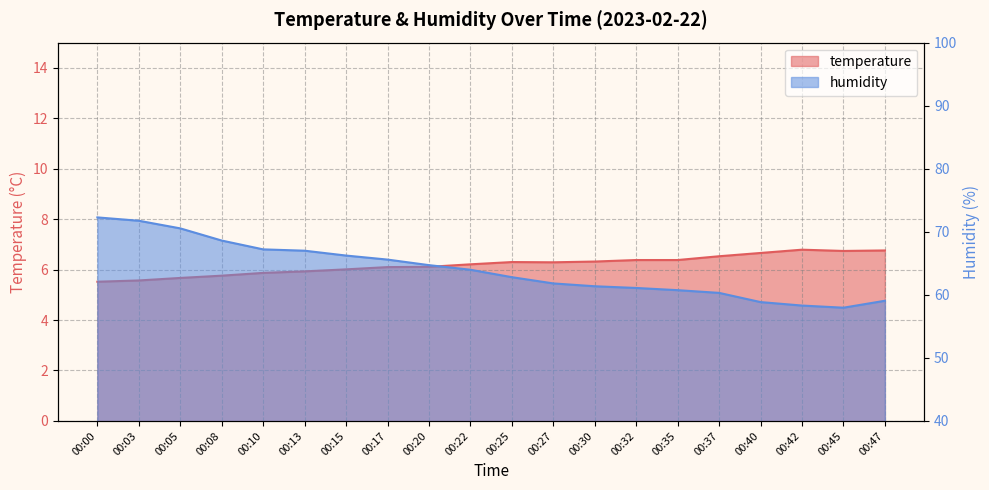

Reading left to right, extract all data points from this chart.

temperature: 5.5	5.6	5.7	5.8	5.9	5.9	6.0	6.1	6.1	6.2	6.3	6.3	6.3	6.4	6.4	6.5	6.7	6.8	6.7	6.8
humidity: 72.3	71.8	70.5	68.6	67.2	67.0	66.2	65.6	64.7	64.0	62.8	61.8	61.4	61.1	60.7	60.3	58.9	58.3	58.0	59.1